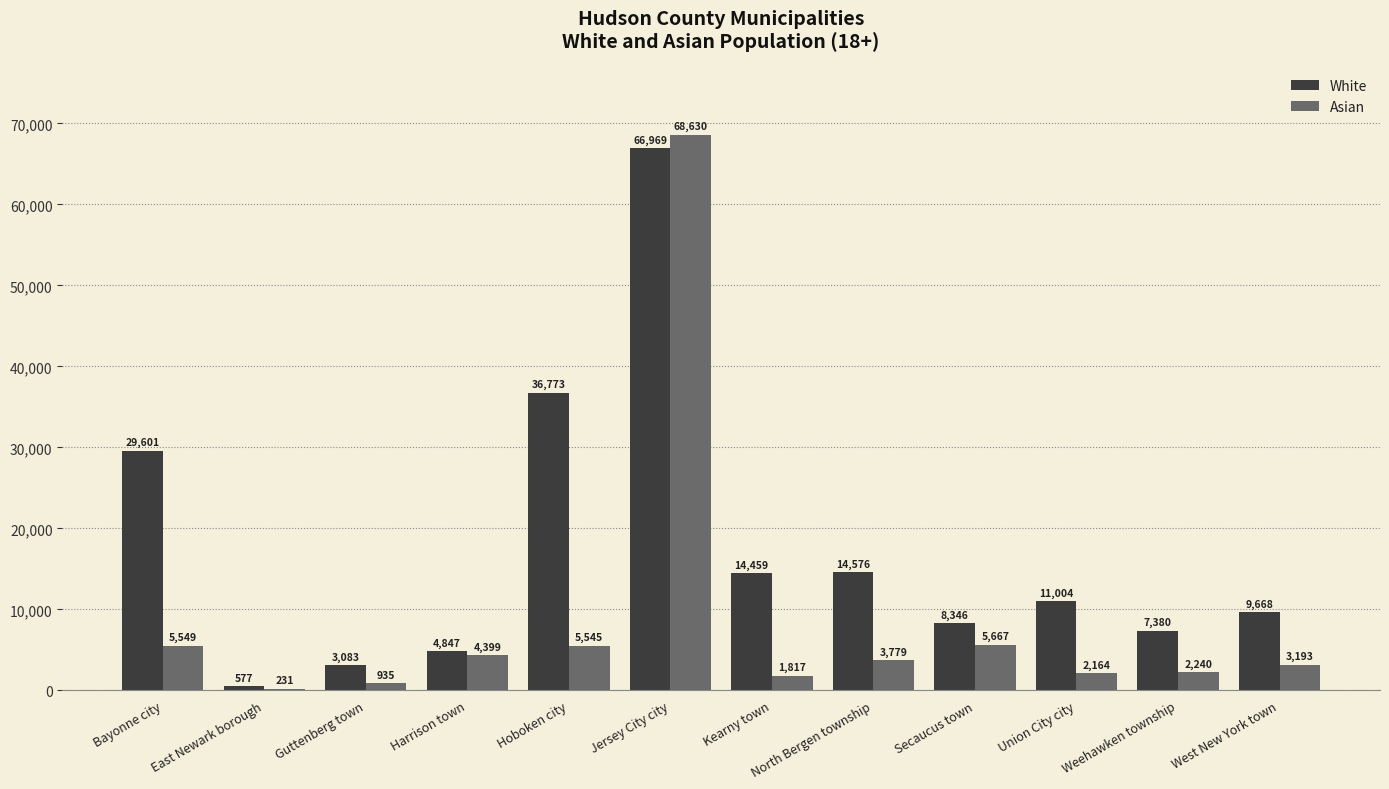

Between Hoboken city and Weehawken township, which series saw the biggest shift?

White